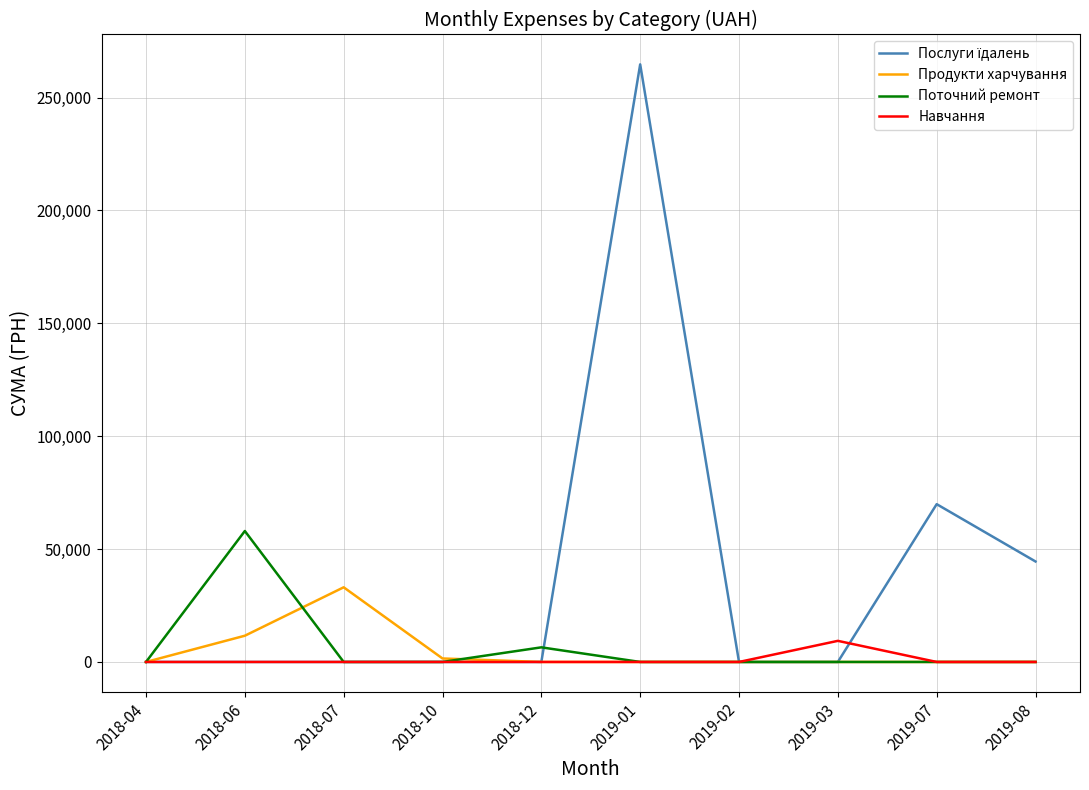

What is the maximum value shown in the chart?

264698.4